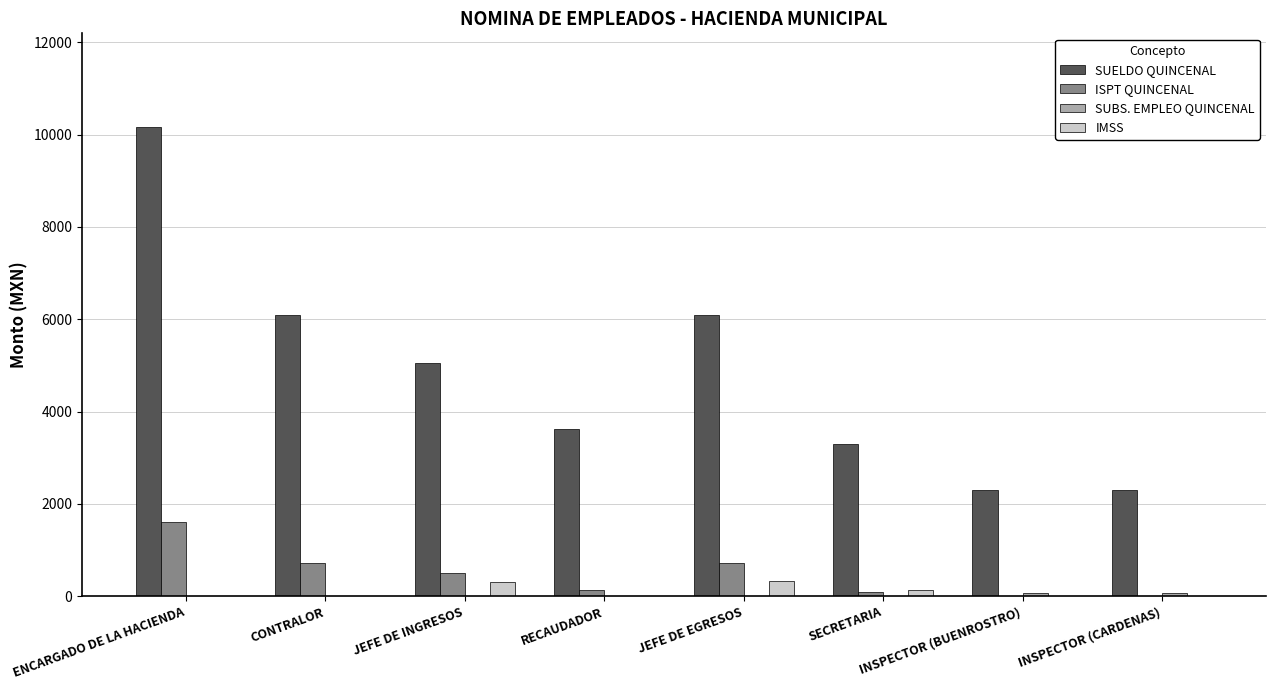

Read the IMSS value at JEFE DE INGRESOS.

310